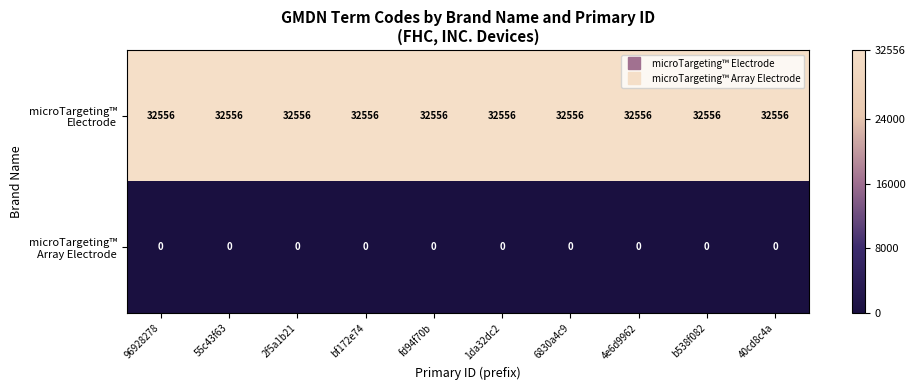

What is the greatest value displayed?

32556